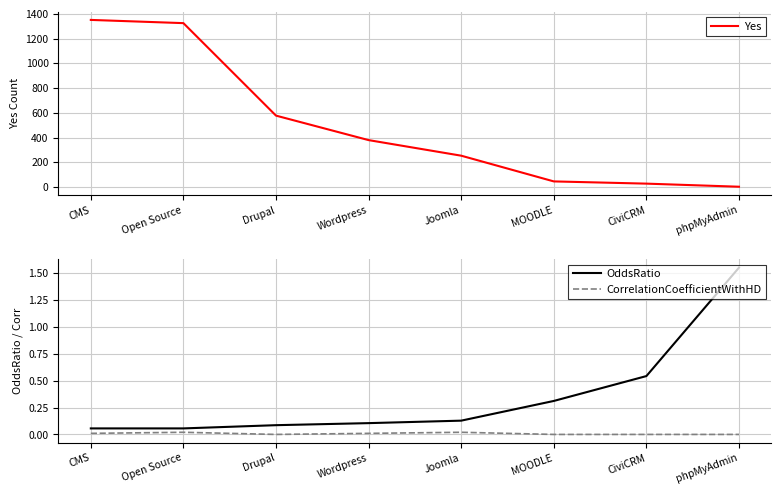

What is the label of the 1st point from the left?

CMS